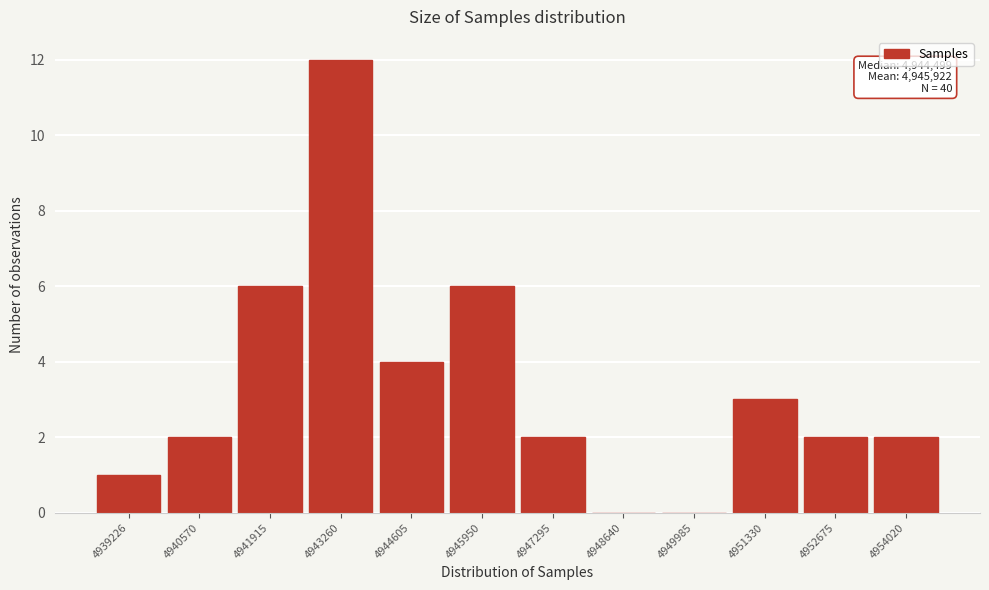

Reading left to right, extract all data points from this chart.

4939226=1	4940570=2	4941915=6	4943260=12	4944605=4	4945950=6	4947295=2	4948640=0	4949985=0	4951330=3	4952675=2	4954020=2